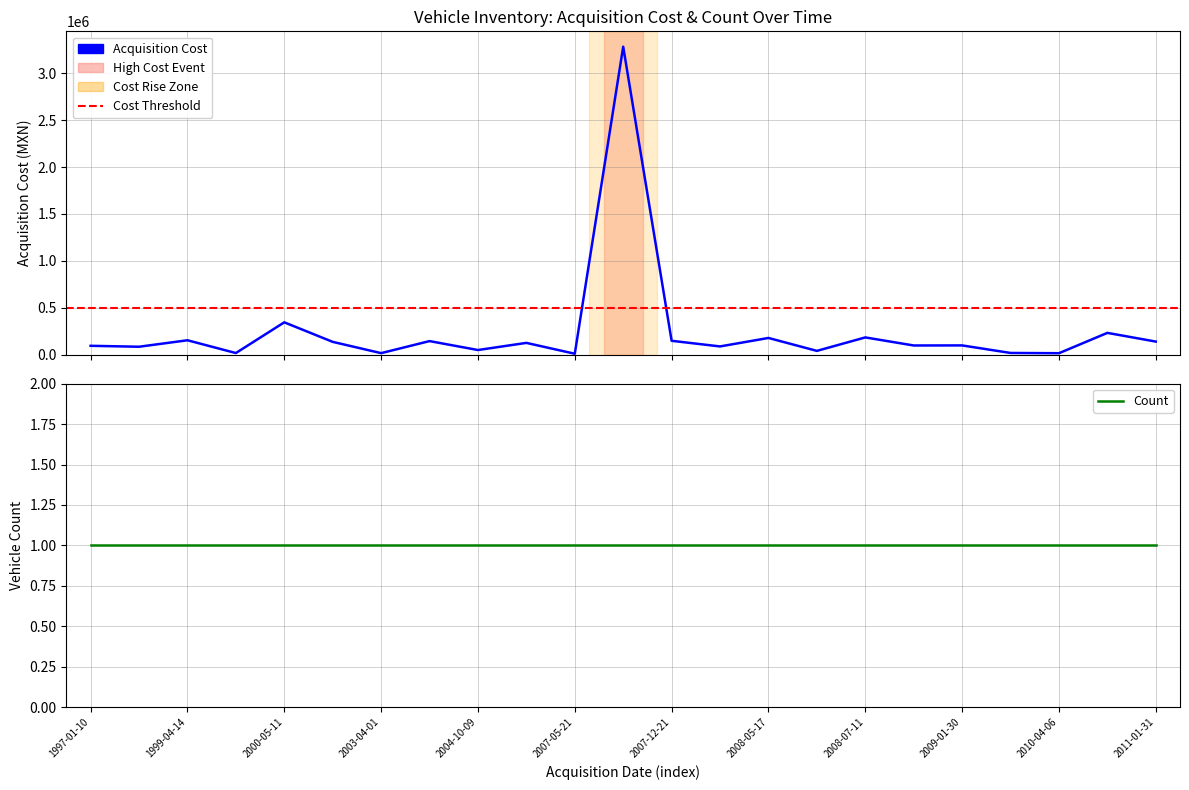

What is the difference between the maximum and minimum values?

3272465.2